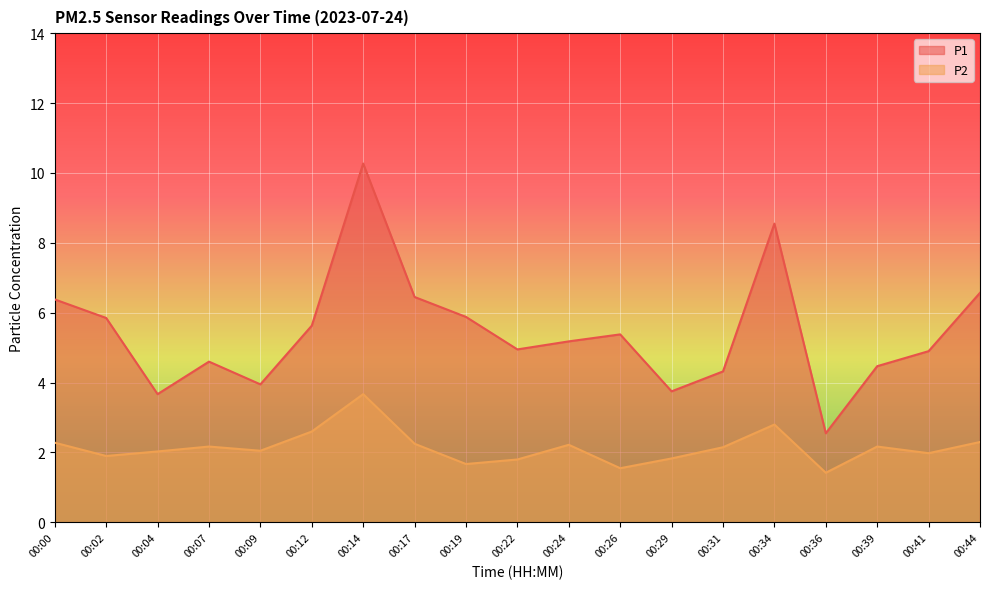

Reading left to right, transcribe all the data shown in this chart.

P1: 00:00=6.4	00:02=5.8	00:04=3.7	00:07=4.6	00:09=4.0	00:12=5.6	00:14=10.3	00:17=6.5	00:19=5.9	00:22=5.0	00:24=5.2	00:26=5.4	00:29=3.8	00:31=4.3	00:34=8.6	00:36=2.5	00:39=4.5	00:41=4.9	00:44=6.6
P2: 00:00=2.3	00:02=1.9	00:04=2.0	00:07=2.2	00:09=2.0	00:12=2.6	00:14=3.7	00:17=2.2	00:19=1.7	00:22=1.8	00:24=2.2	00:26=1.6	00:29=1.8	00:31=2.1	00:34=2.8	00:36=1.4	00:39=2.2	00:41=2.0	00:44=2.3